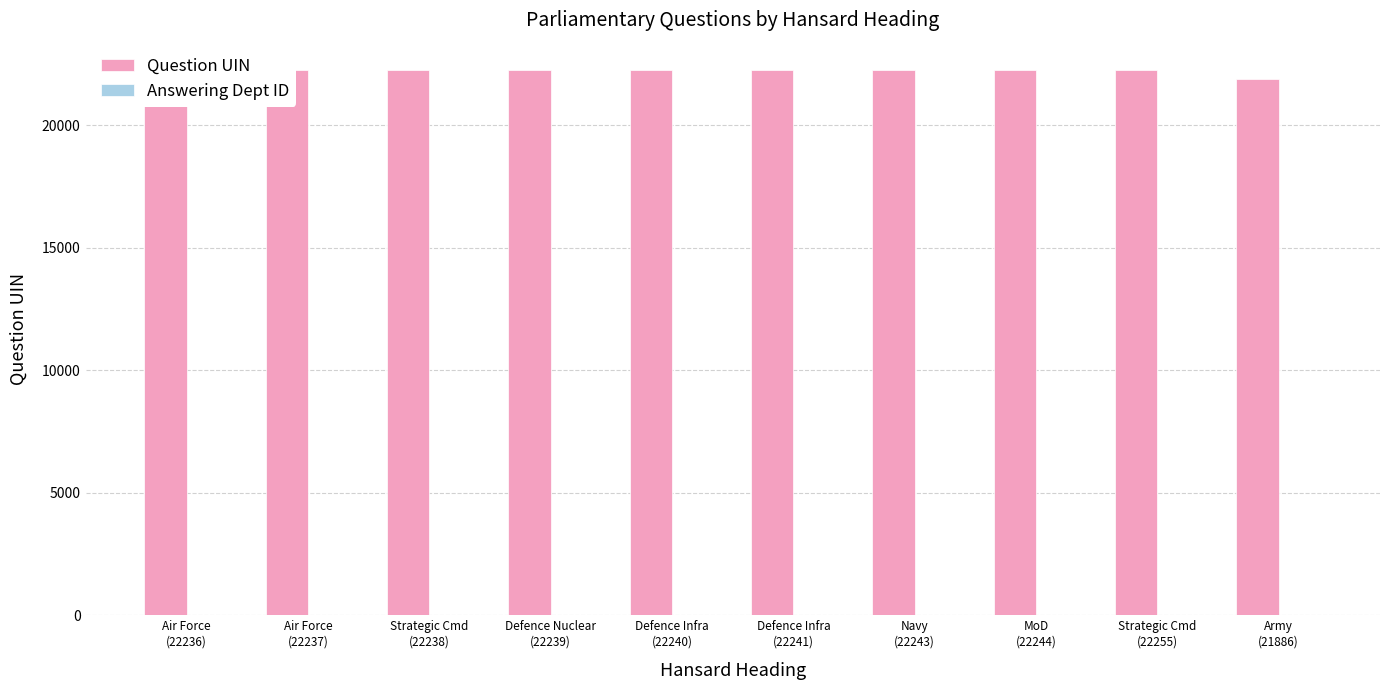

Does the chart contain stacked bars?

No